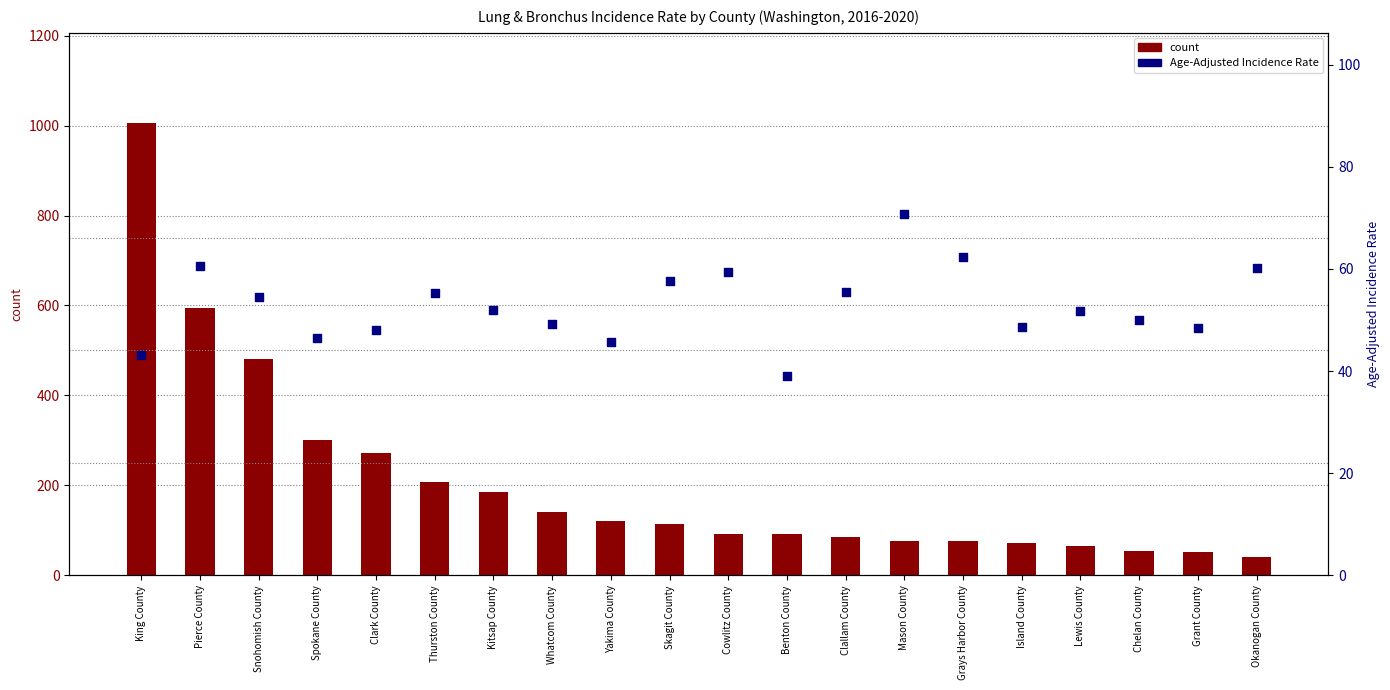

At which category is the sum across all series the highest?

King County